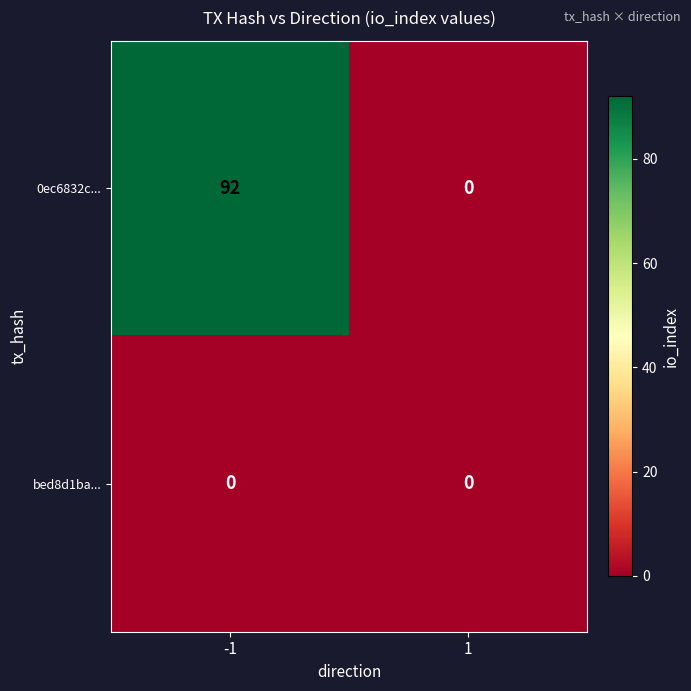

List the series in order of their overall mean, highest first.

0ec6832c..., bed8d1ba...